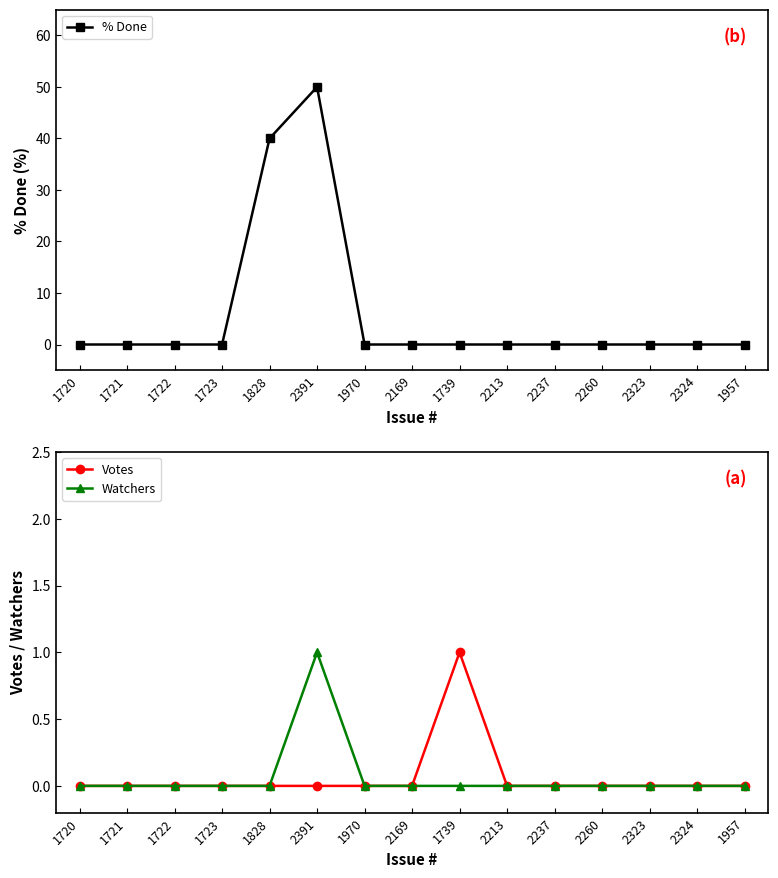

Which series has the largest total across all categories?

% Done